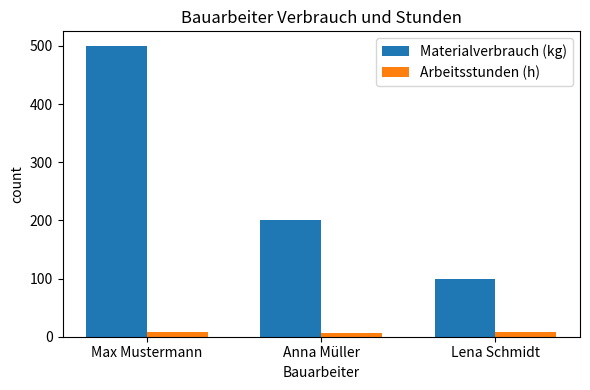

What is the spread (max minus min) of values at Anna Müller?

193